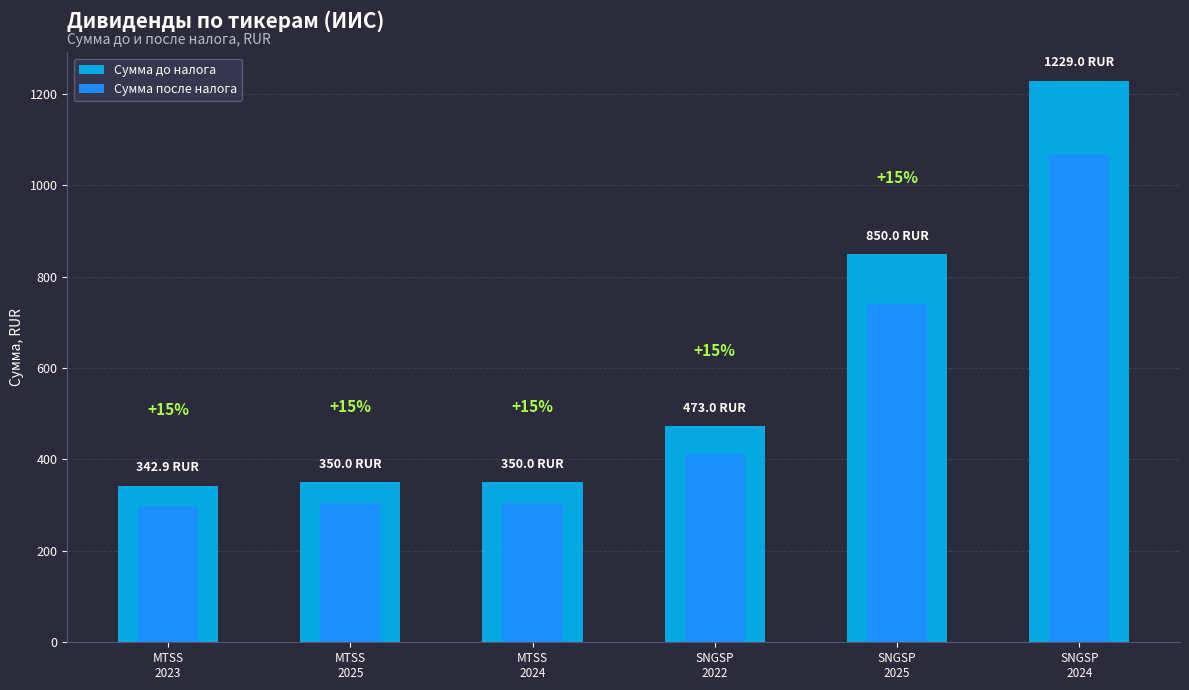

What is the difference between the maximum and second lowest values in the Сумма после налога series?

765.0